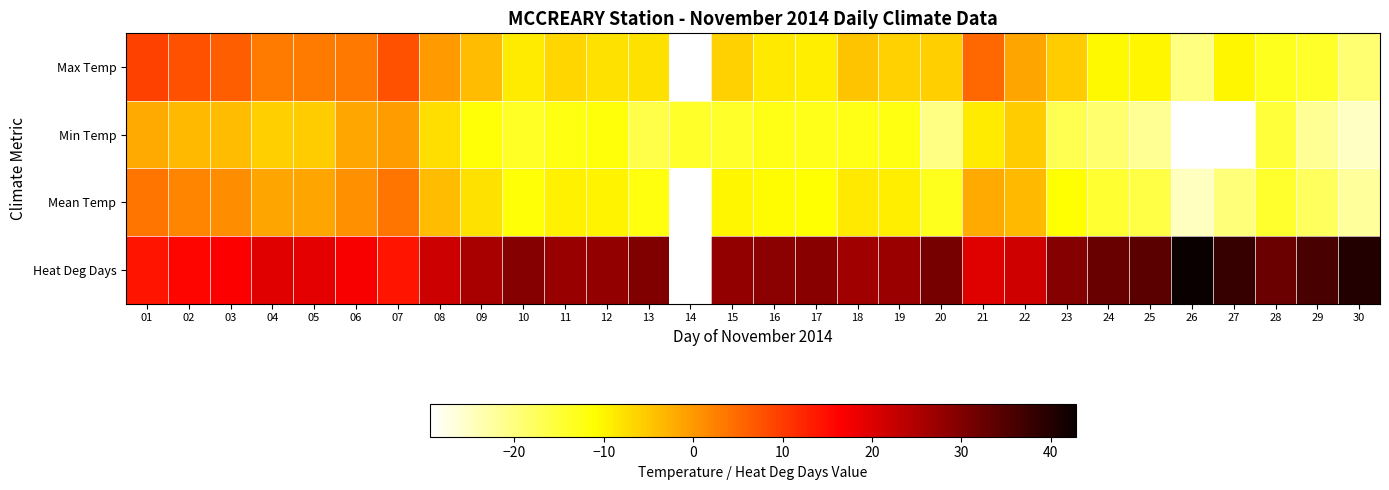

At 05, list the series in order from smallest to largest.

Min Temp, Mean Temp, Max Temp, Heat Deg Days